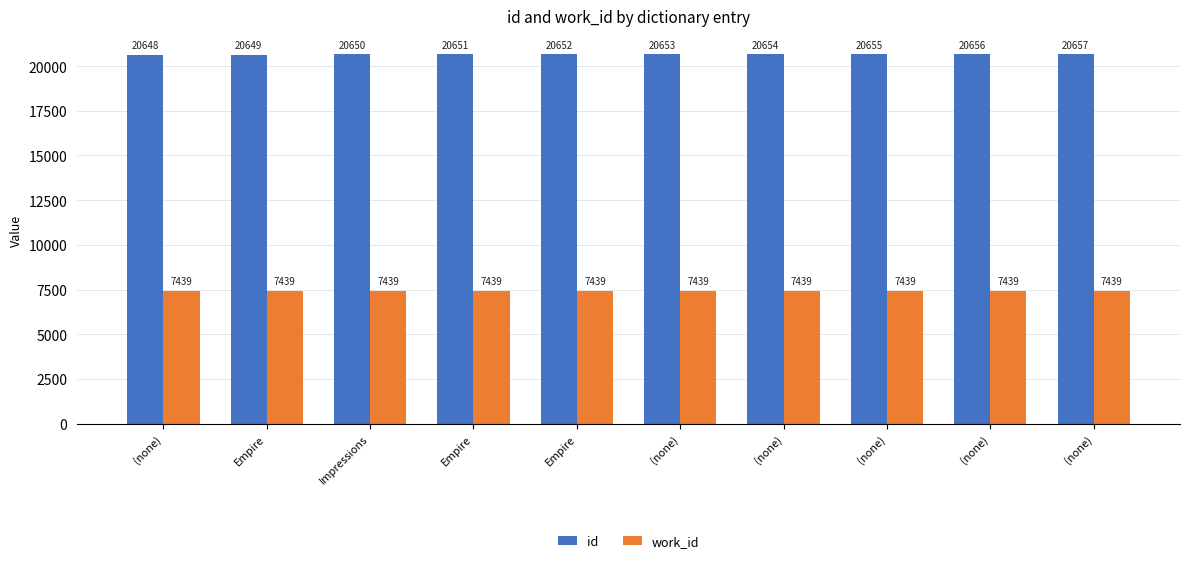

List the series in order of their peak value, lowest first.

work_id, id